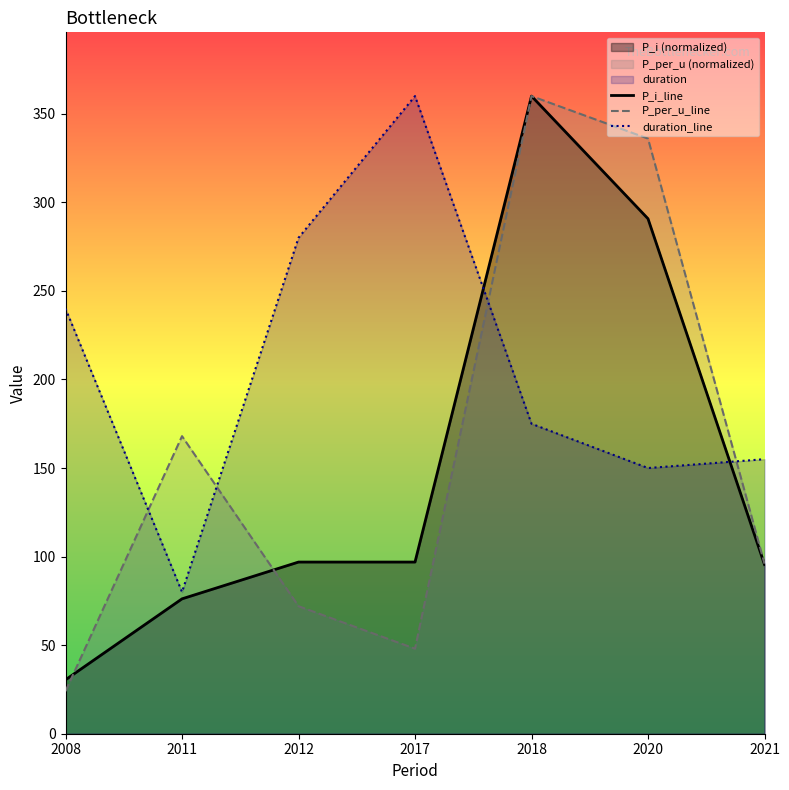

What is the value of the P_i_line point at the 1st from the left?

30.5